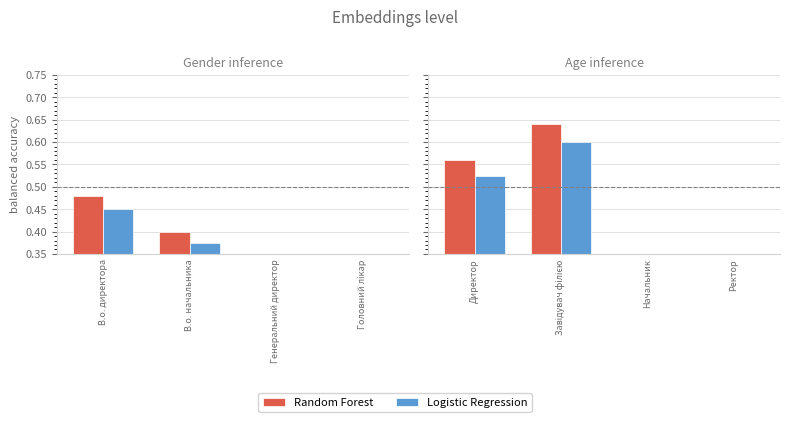

Rank the series at Начальник from highest to lowest value.

Random Forest, Logistic Regression